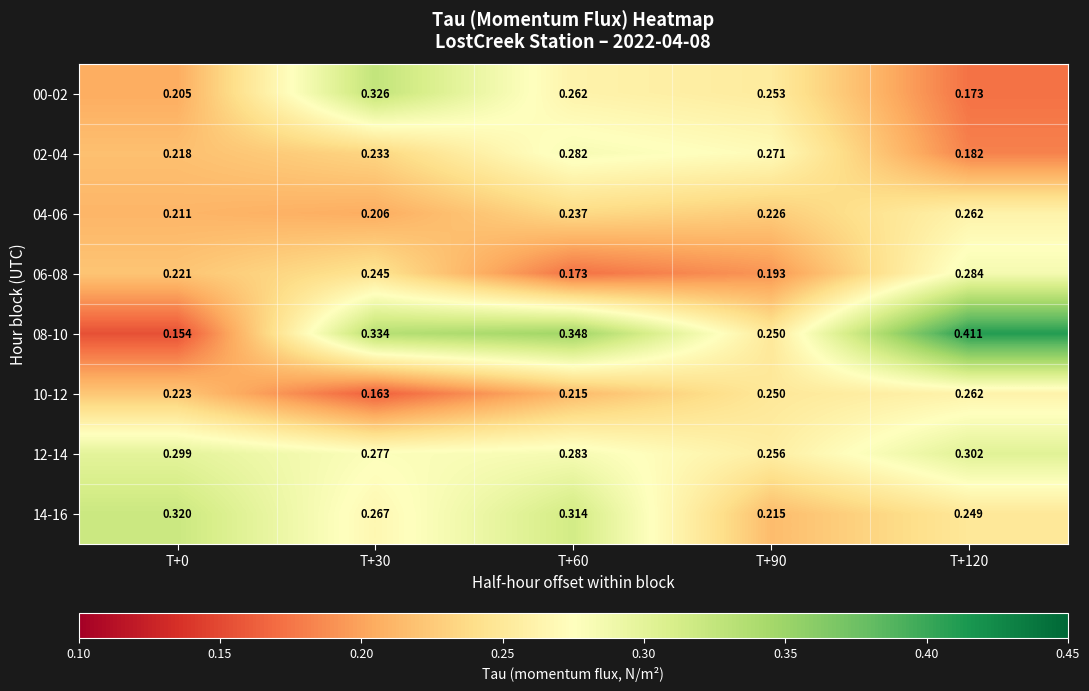

Is the value of 14-16 at T+120 greater than the value of 06-08 at T+120?

No